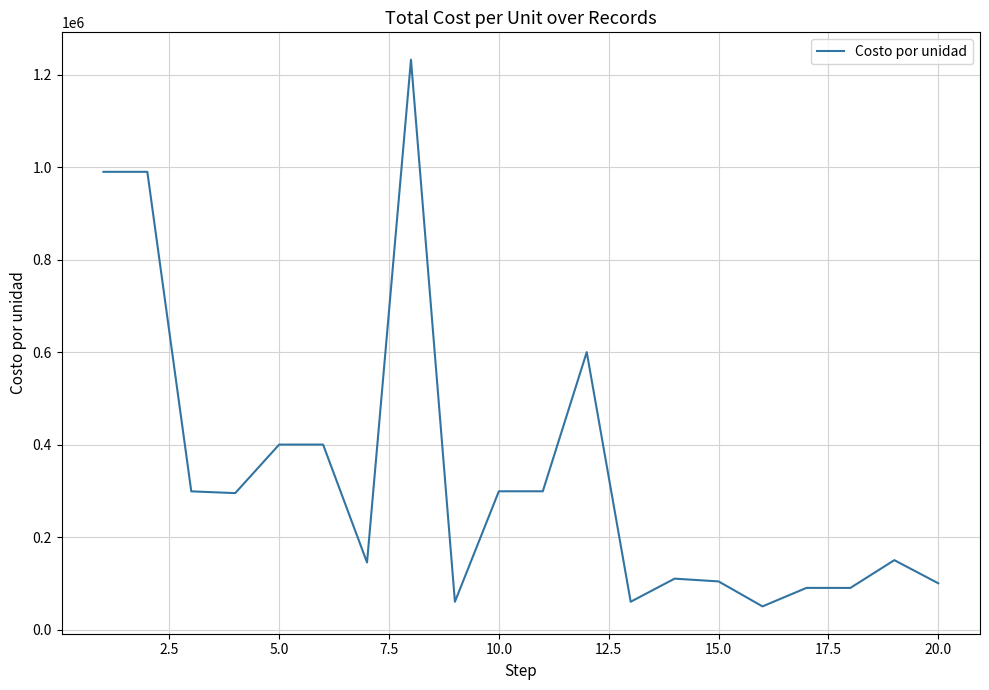

What is the difference between the maximum and minimum values?

1182616.0